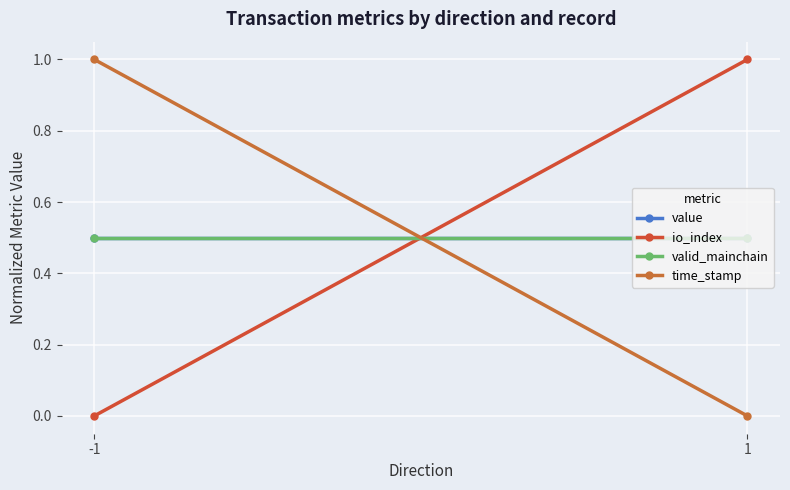

Rank the series by their maximum value, from lowest to highest.

value, valid_mainchain, io_index, time_stamp